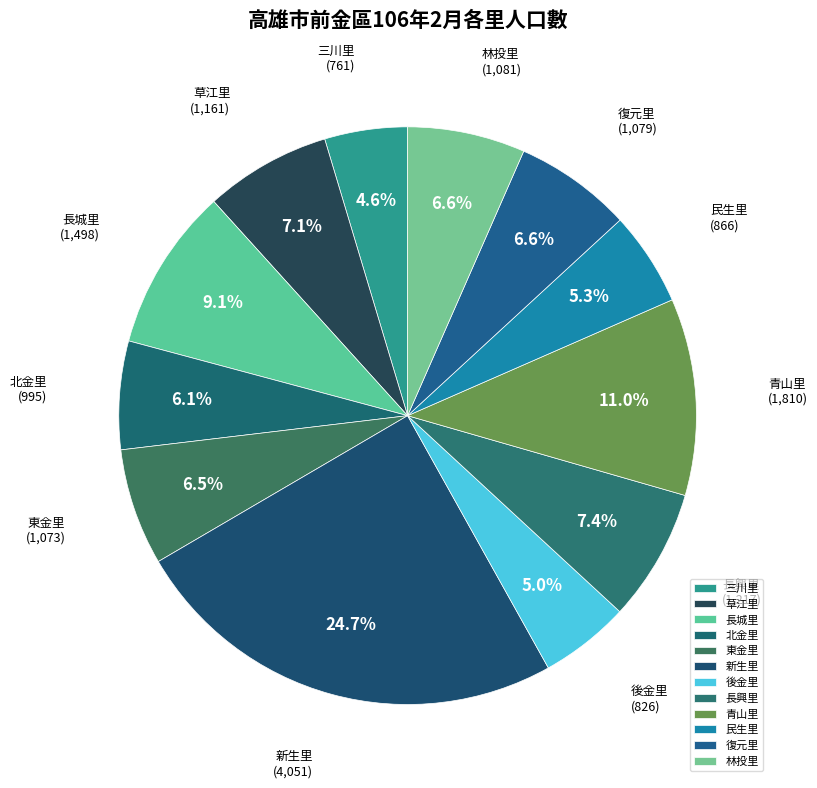

What portion of the pie excludes 三川里?

95.4%